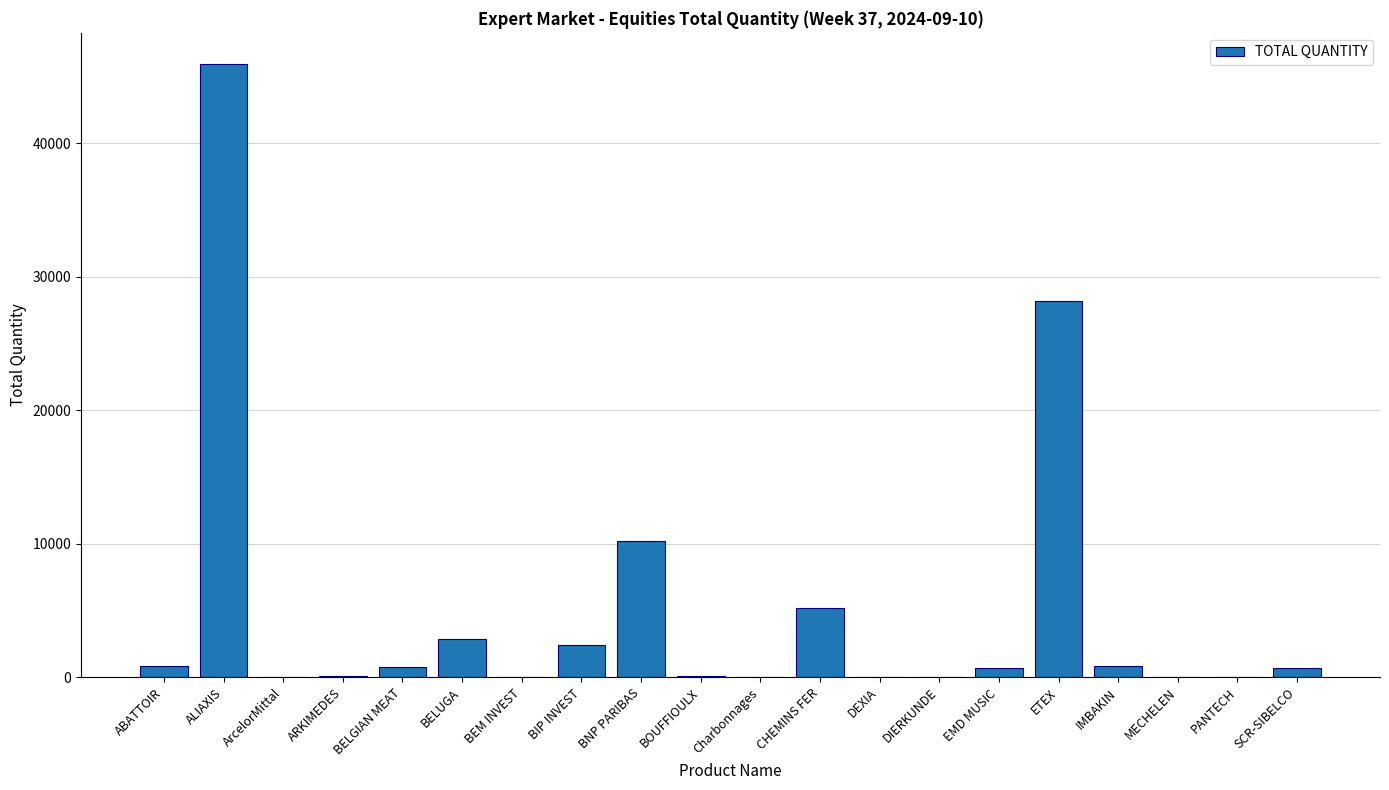

What is the ratio of the value at BNP PARIBAS to the value at DEXIA?

3393.0